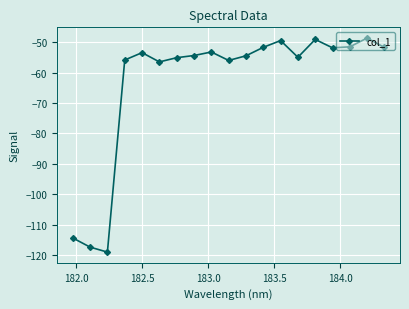

What is the difference between the maximum and minimum values?

70.5